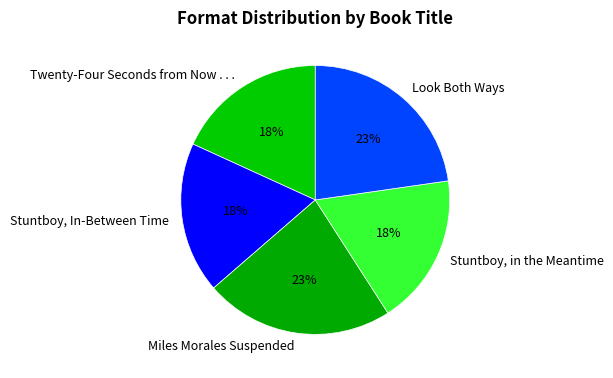

To the nearest percent, what percentage of the pie is Twenty-Four Seconds from Now . . .?

18%